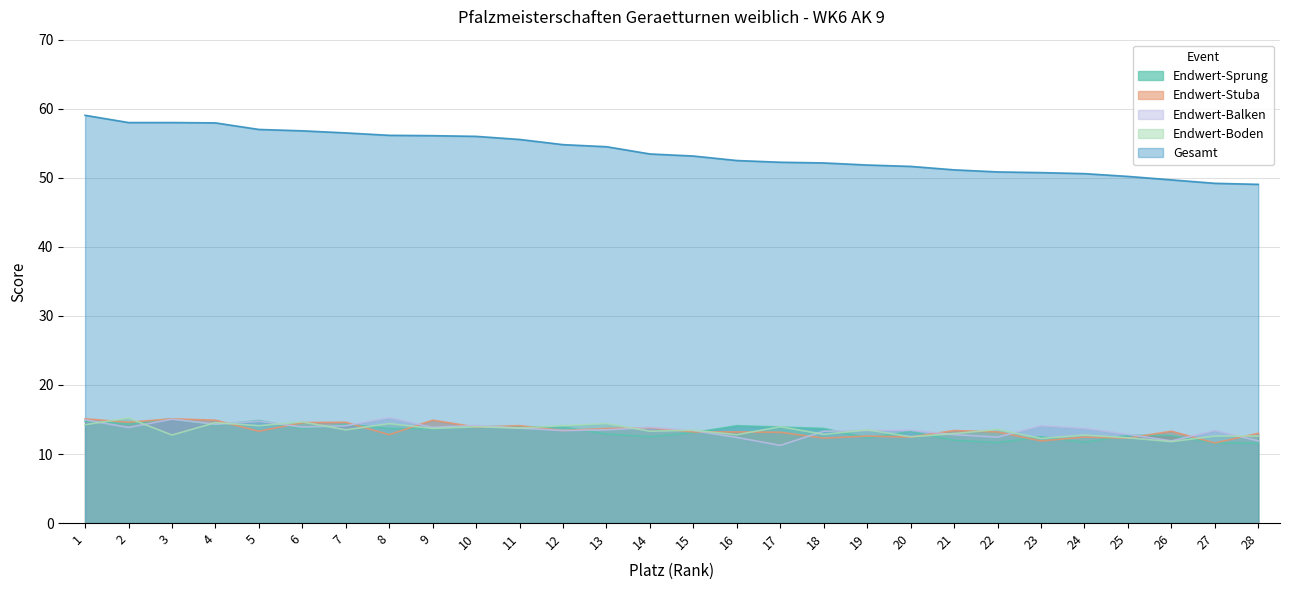

At which label does Endwert-Balken reach its minimum?

17